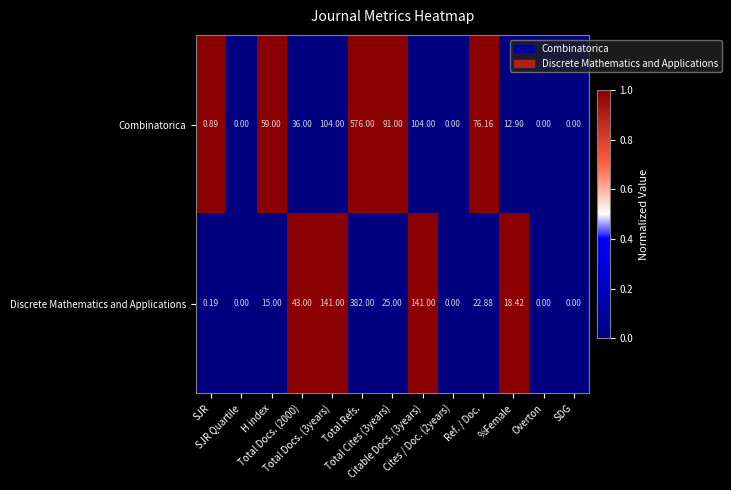

Which series has the widest spread of values?

Combinatorica